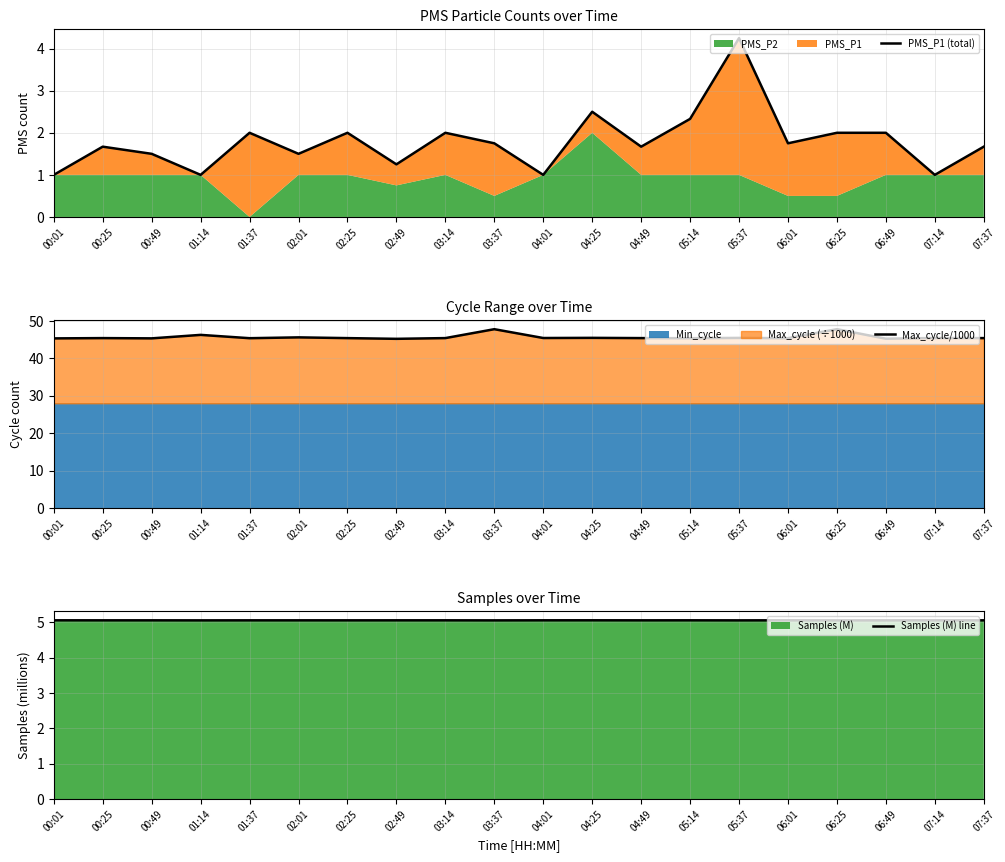

What is the average value of the PMS_P1 (total) series?

1.8